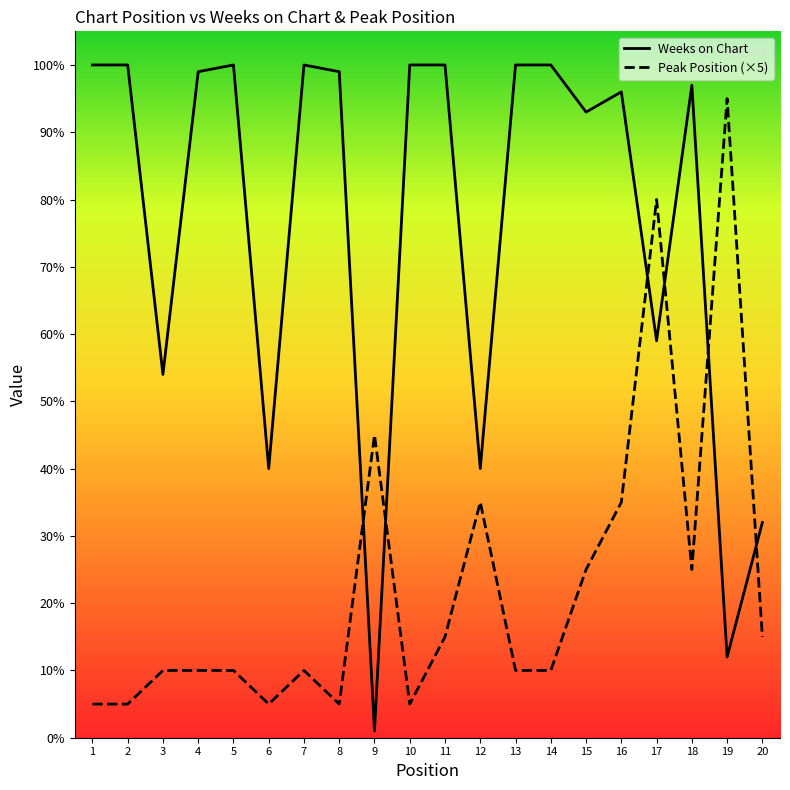

Rank the series by their maximum value, from highest to lowest.

Weeks on Chart, Peak Position (×5)